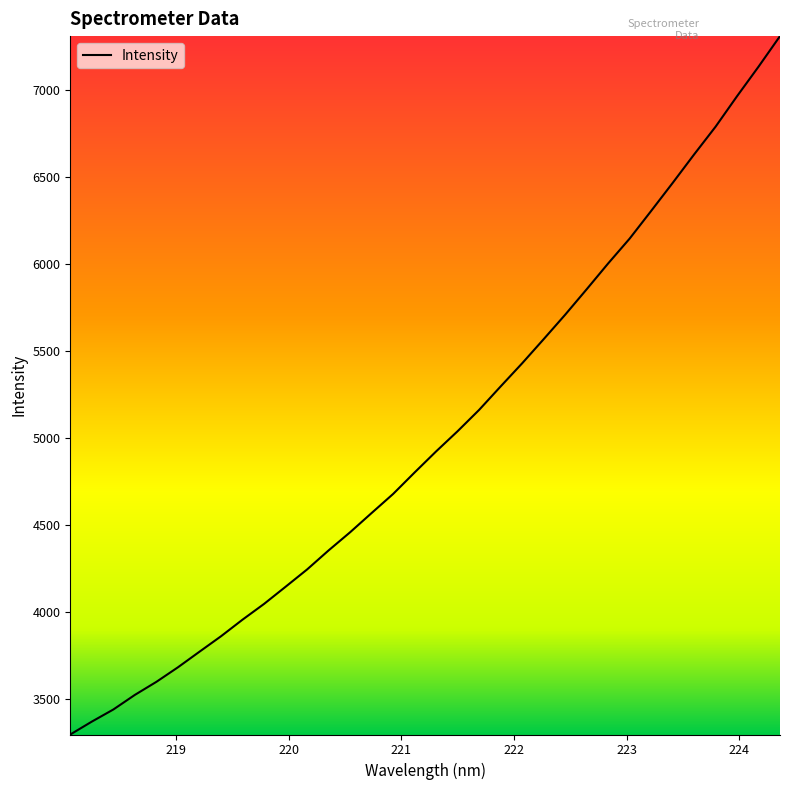

What is the greatest value displayed?

7307.6